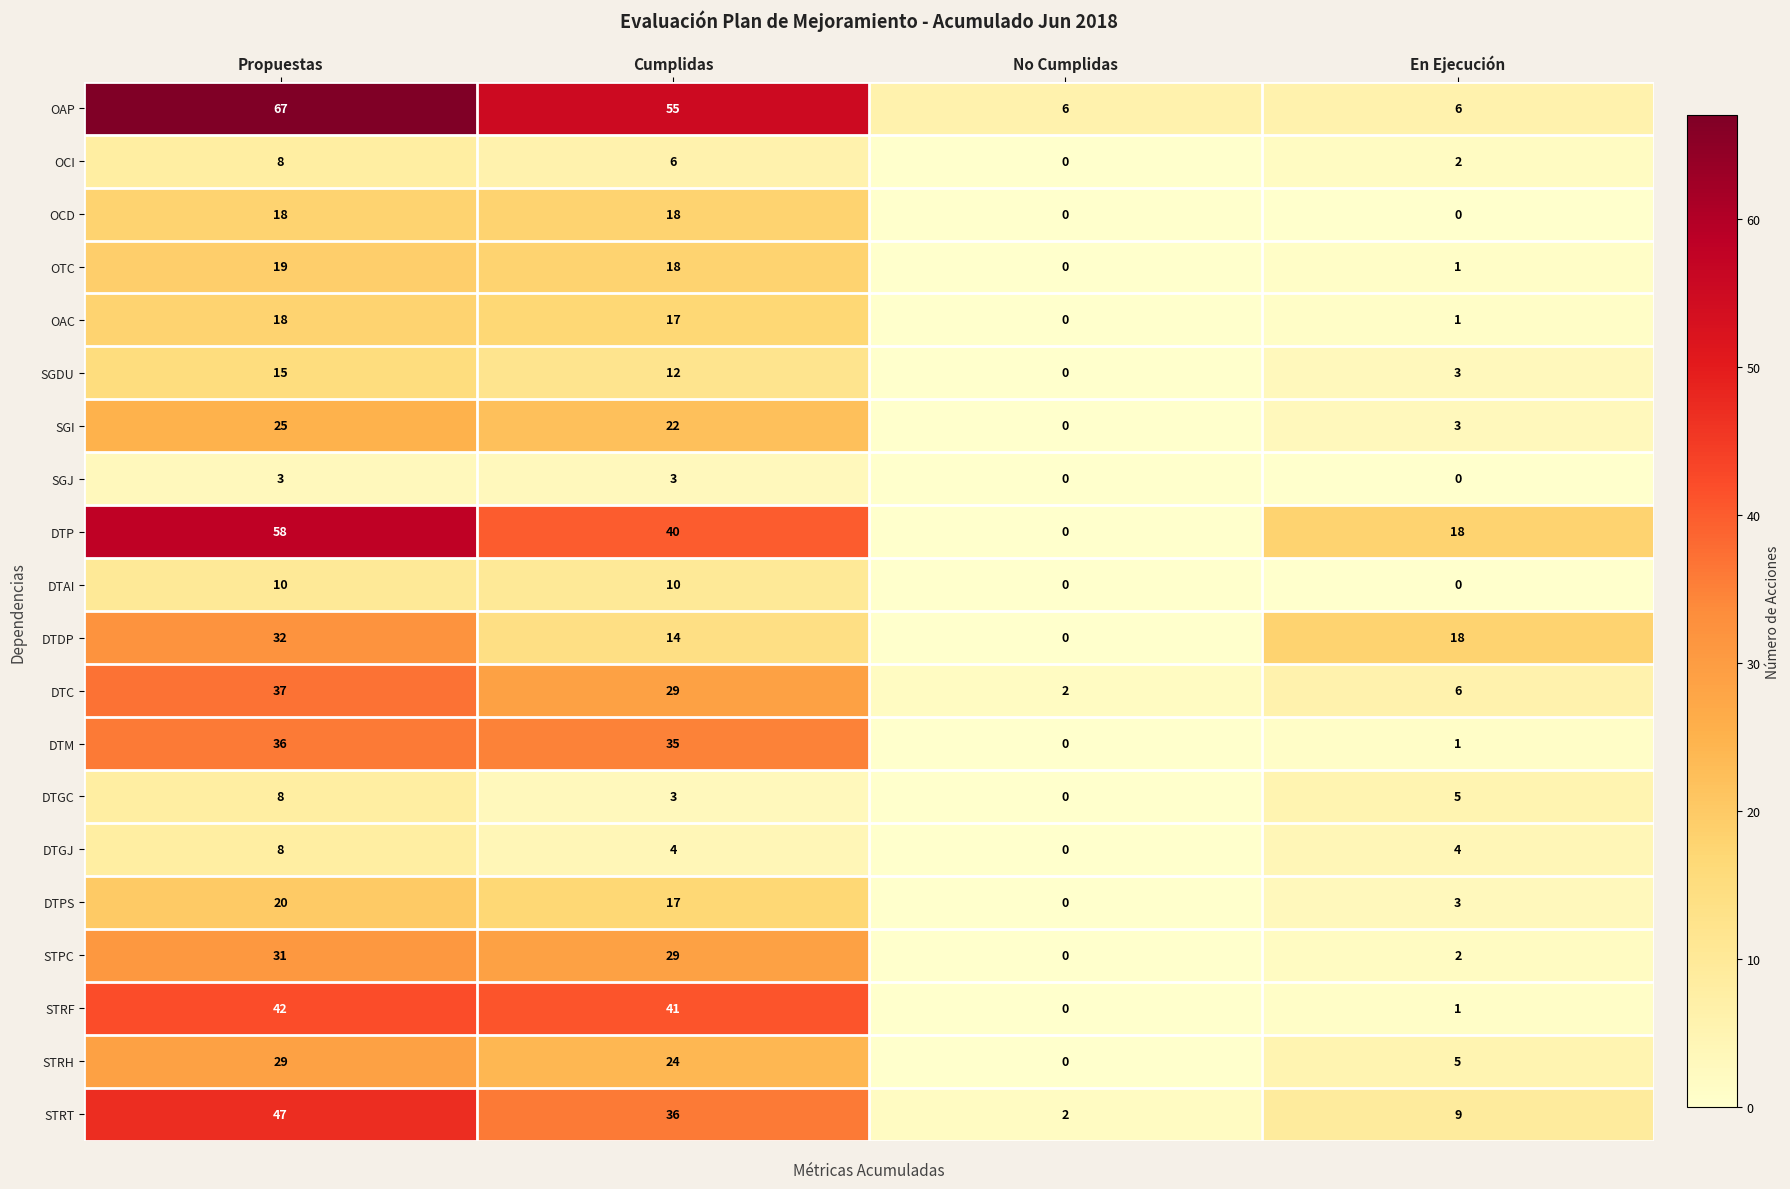

The DTP series shows 58 at Propuestas. True or false?

True